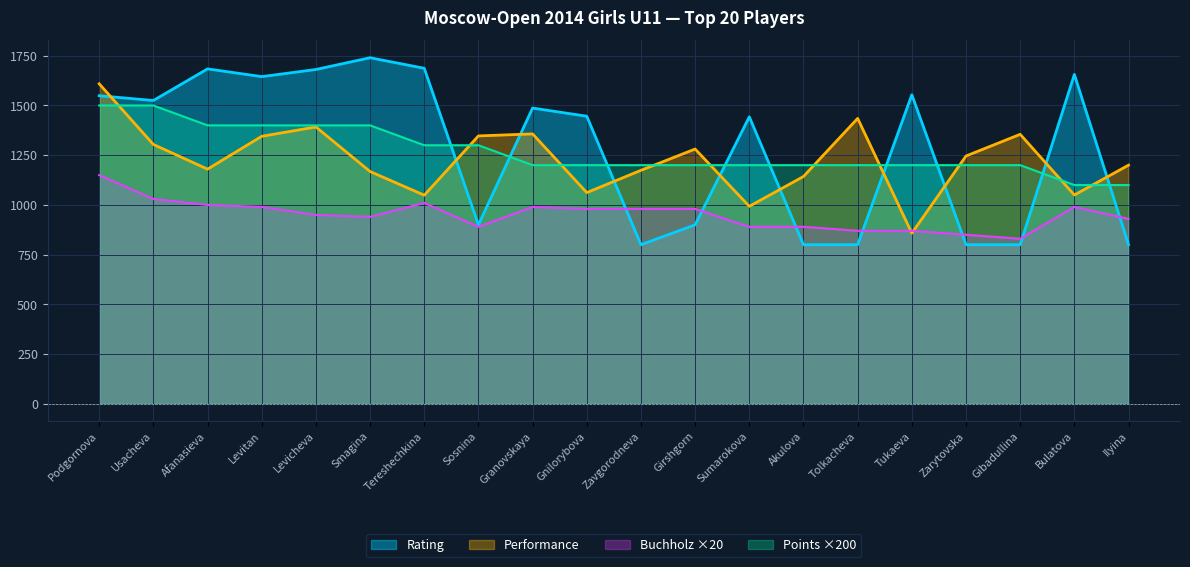

List the series in order of their peak value, highest first.

Rating, Performance, Points ×200, Buchholz ×20